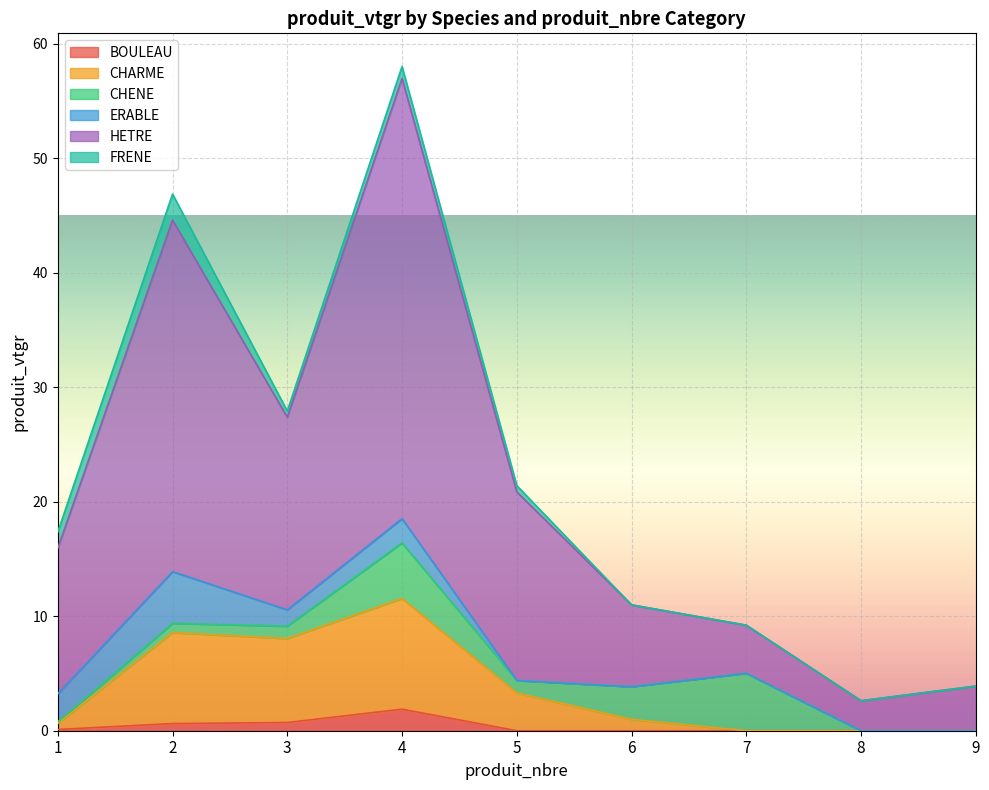

True or false: CHARME has more than 2 points higher than both neighbors.

False